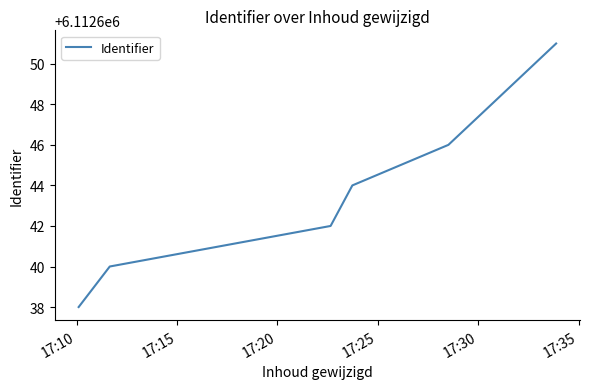

True or false: there are more than 0 points higher than both neighbors.

False